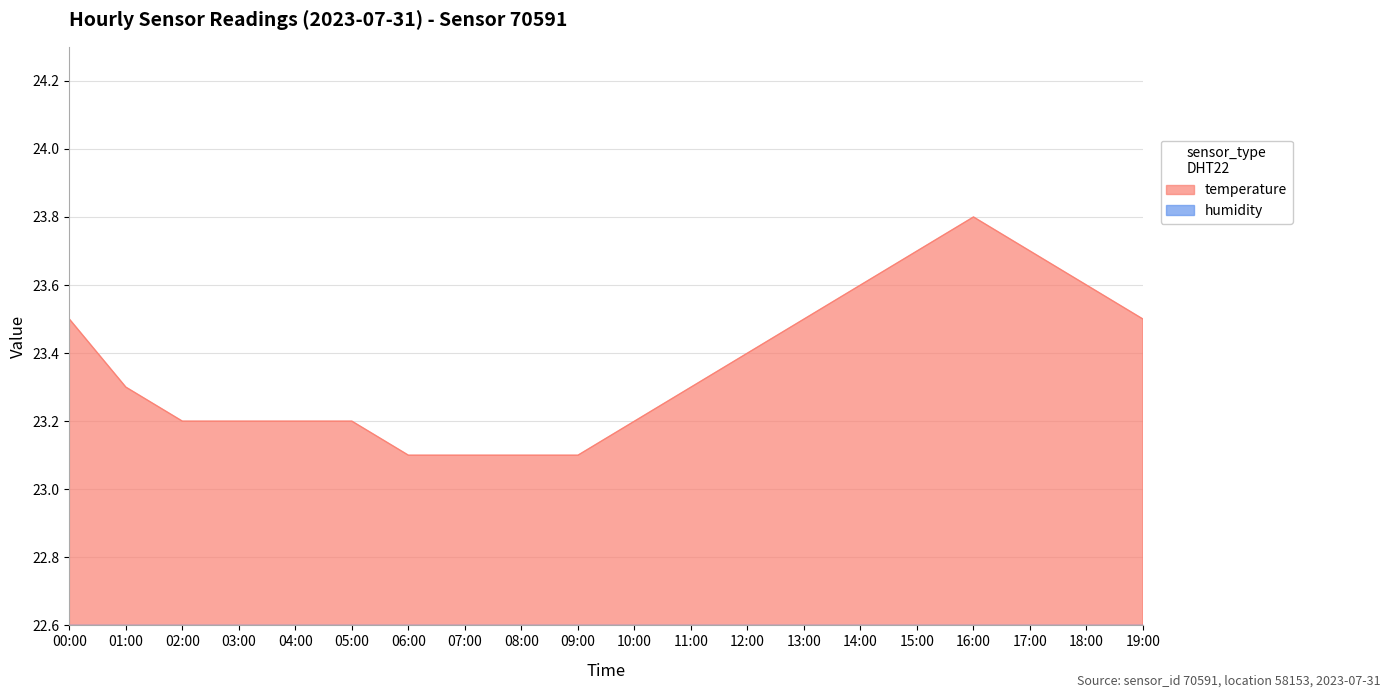

Where is the data nearest to the value 23?

06:00